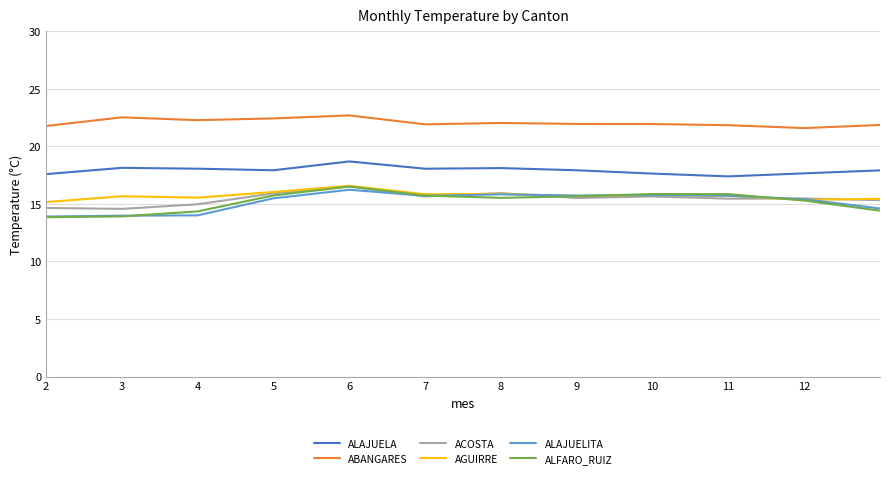

True or false: ALAJUELA and ACOSTA cross at least once.

False